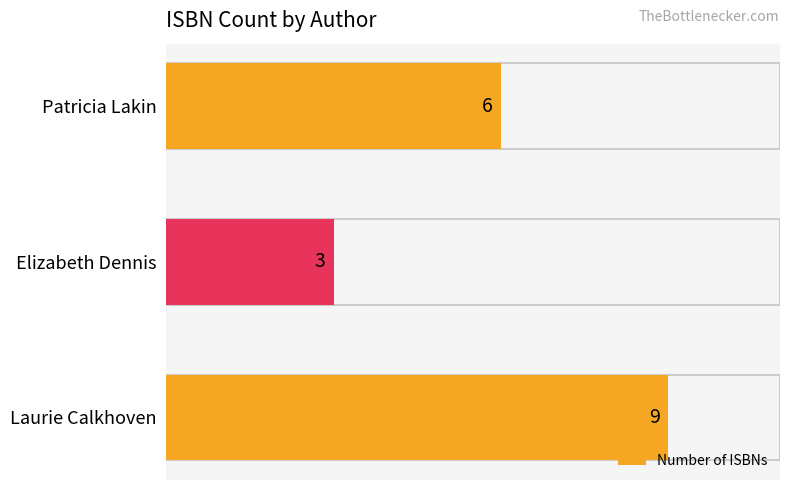

Reading bottom to top, transcribe all the data shown in this chart.

Laurie Calkhoven=9	Elizabeth Dennis=3	Patricia Lakin=6